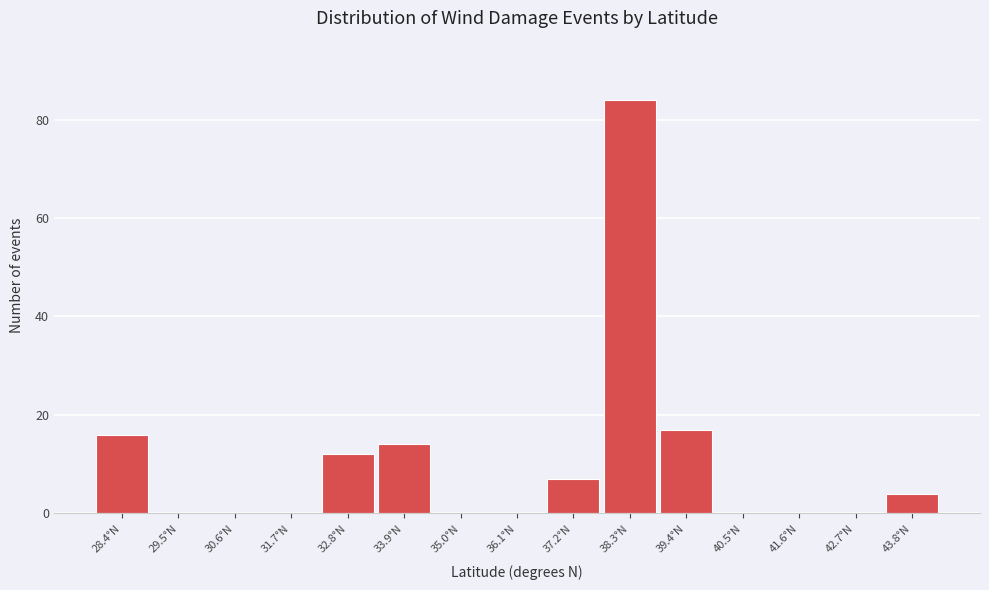

Reading left to right, what are all the values shown in this chart?

28.4°N=16	29.5°N=0	30.6°N=0	31.7°N=0	32.8°N=12	33.9°N=14	35.0°N=0	36.1°N=0	37.2°N=7	38.3°N=84	39.4°N=17	40.5°N=0	41.6°N=0	42.7°N=0	43.8°N=4